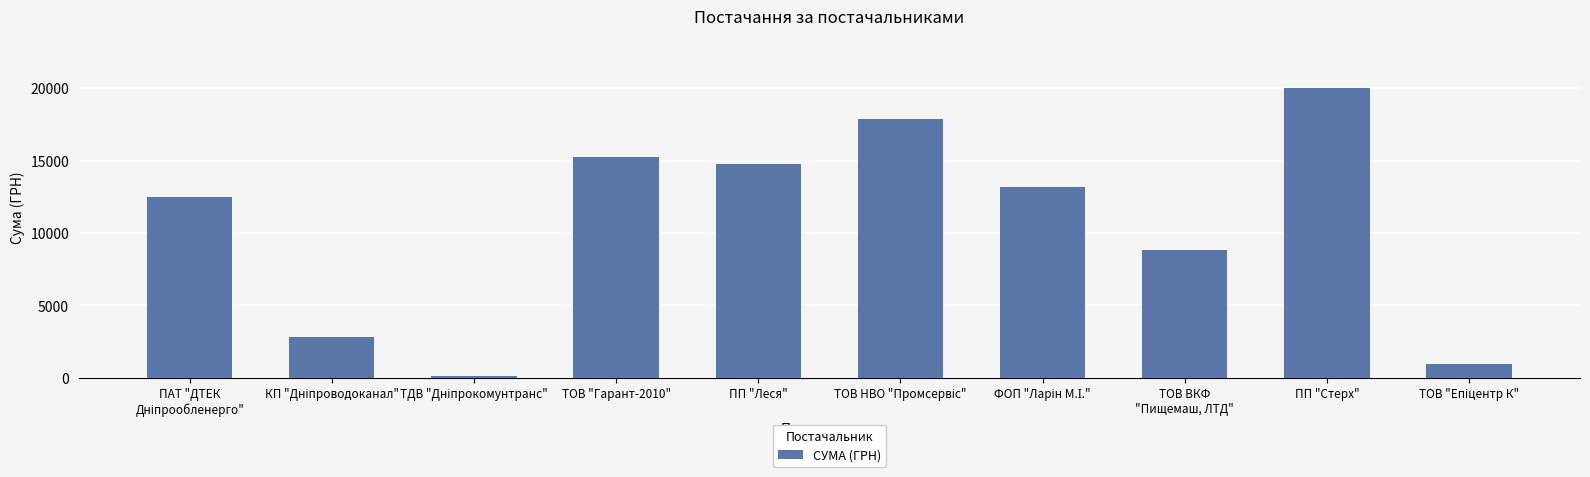

Is it true that the value at ТОВ "Гарант-2010" is 15228.4?

True